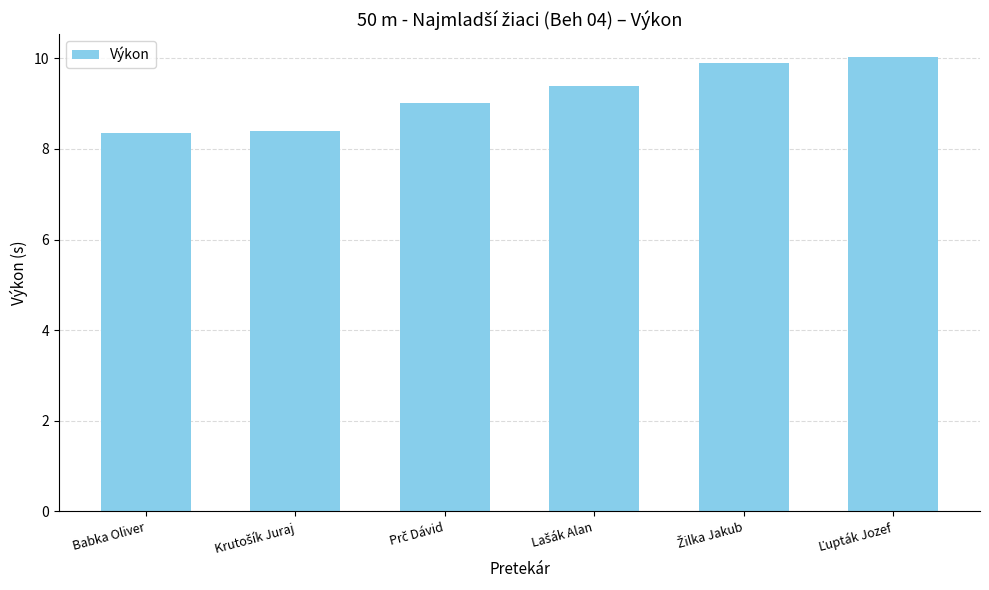

How many series are shown in this chart?

1